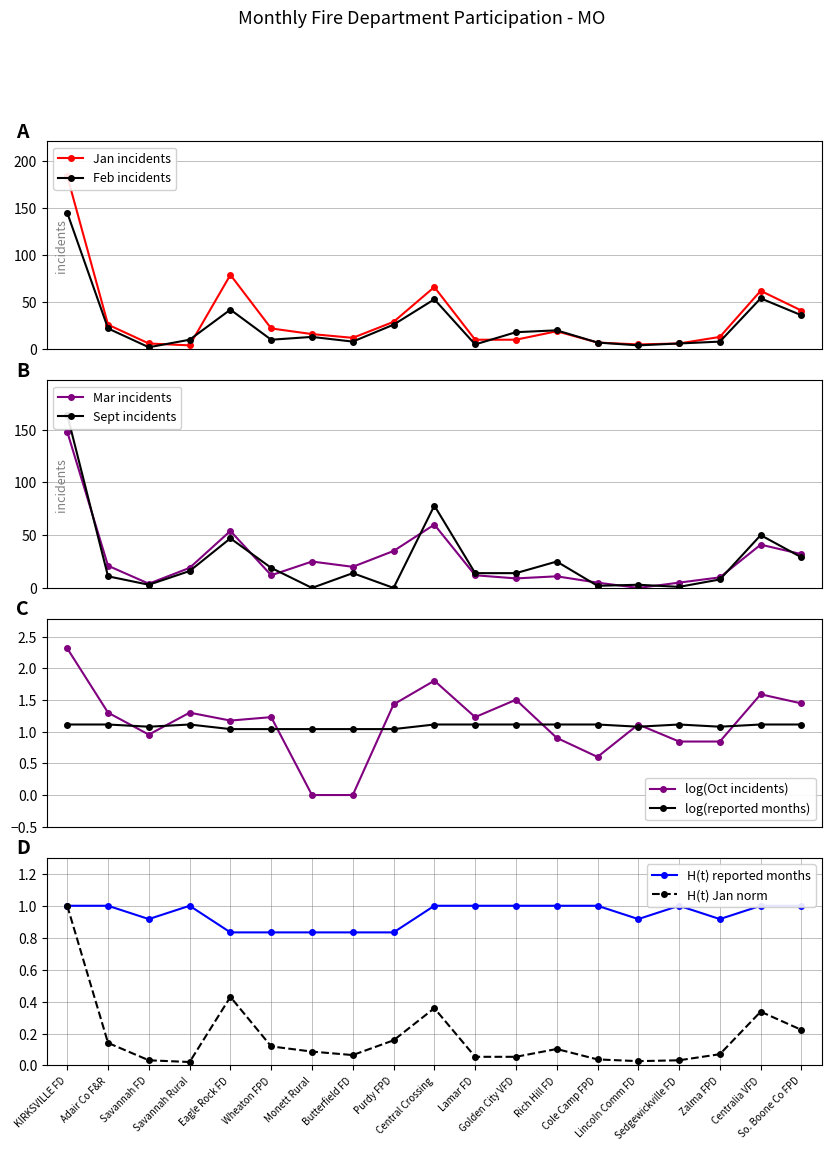

Is this an area chart (filled region under the line)?

No